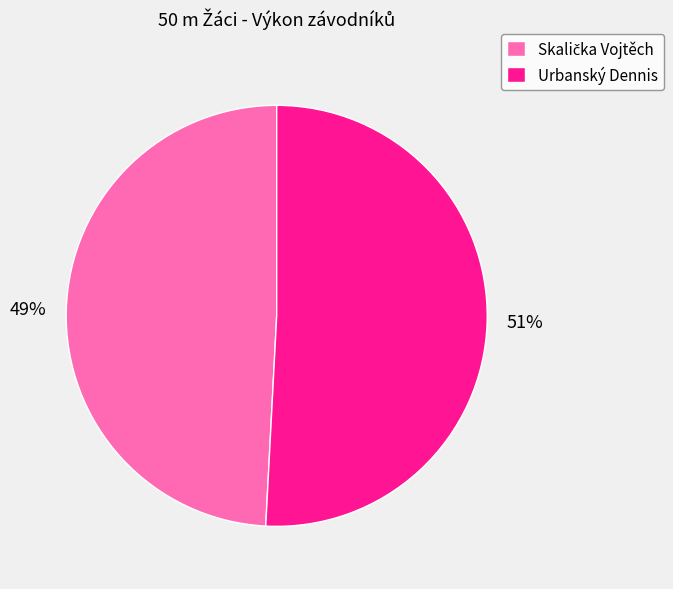

Is it true that Urbanský Dennis is 51% of the pie?

True